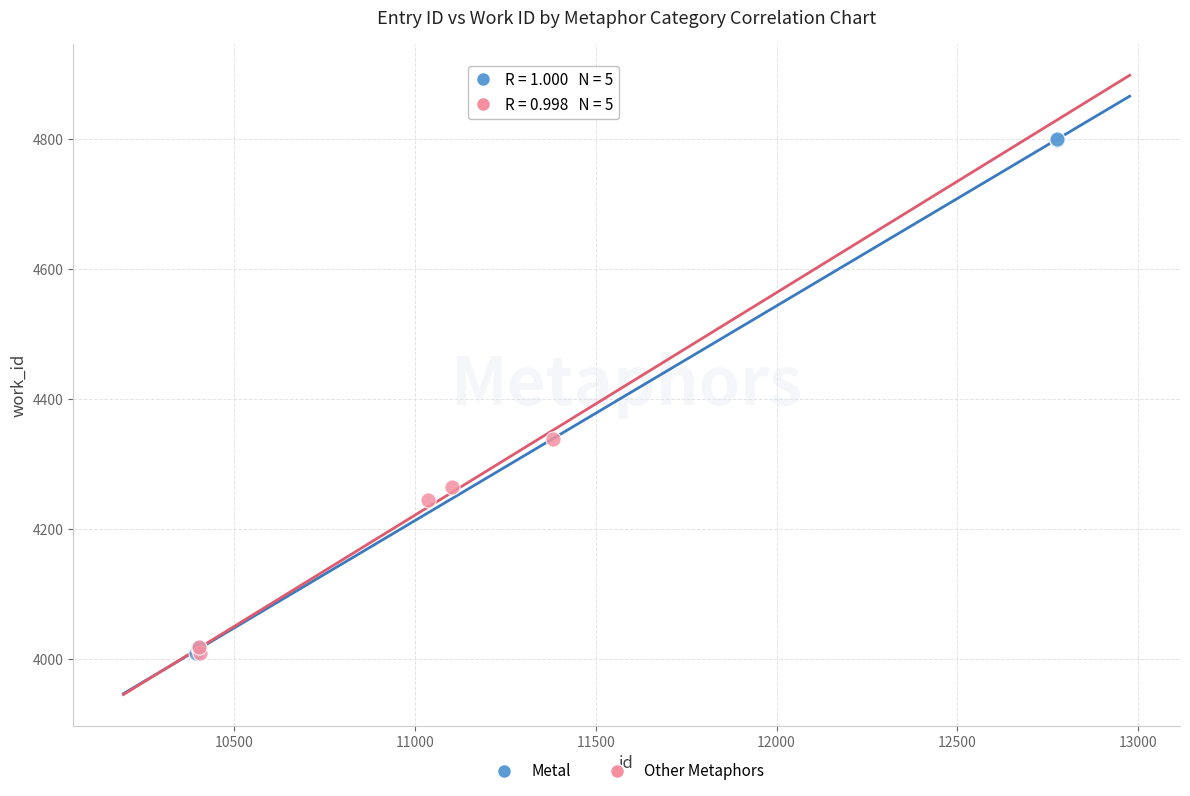

Which series reaches the maximum Y coordinate?

Metal